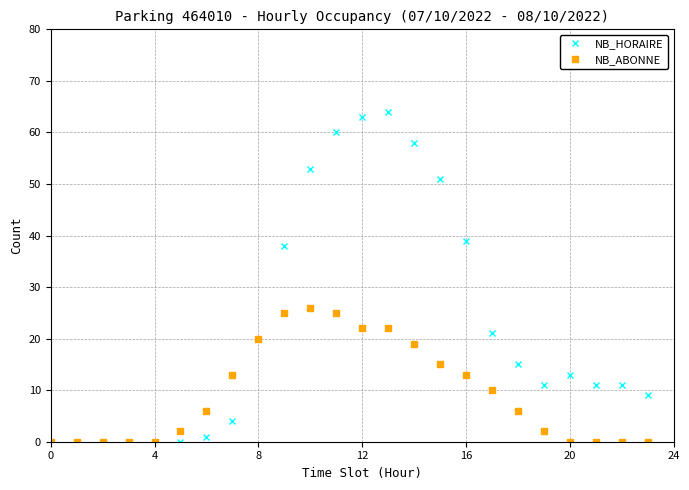

Which series has the largest total across all categories?

NB_HORAIRE